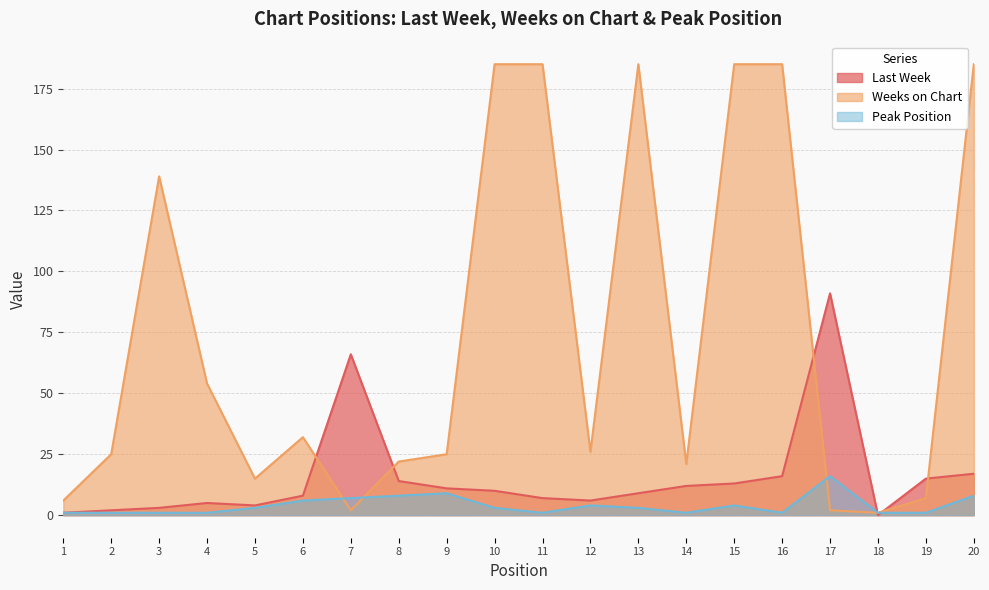

List the series in order of their peak value, highest first.

Weeks on Chart, Last Week, Peak Position